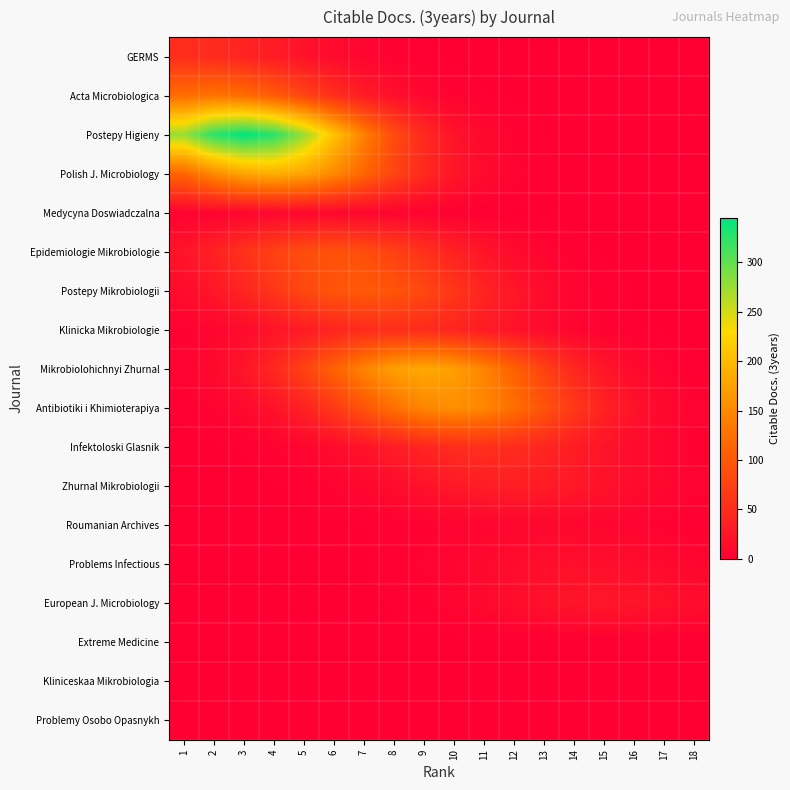

Between 12 and 5, which is larger?

5